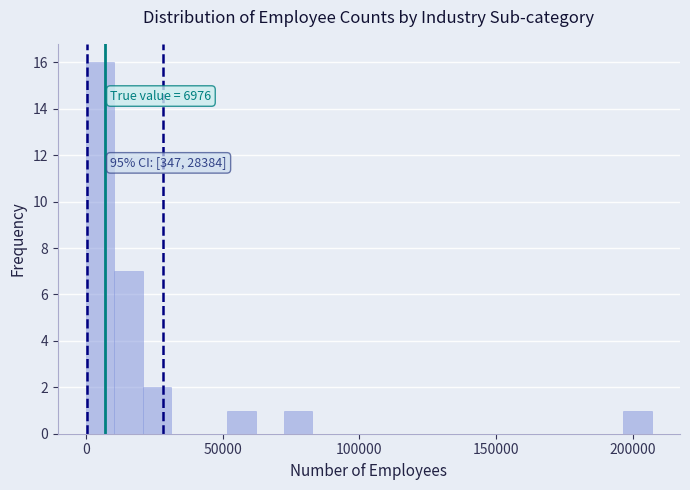

Read against the x-axis, roughly where is the centre of the tallest bar?

5000